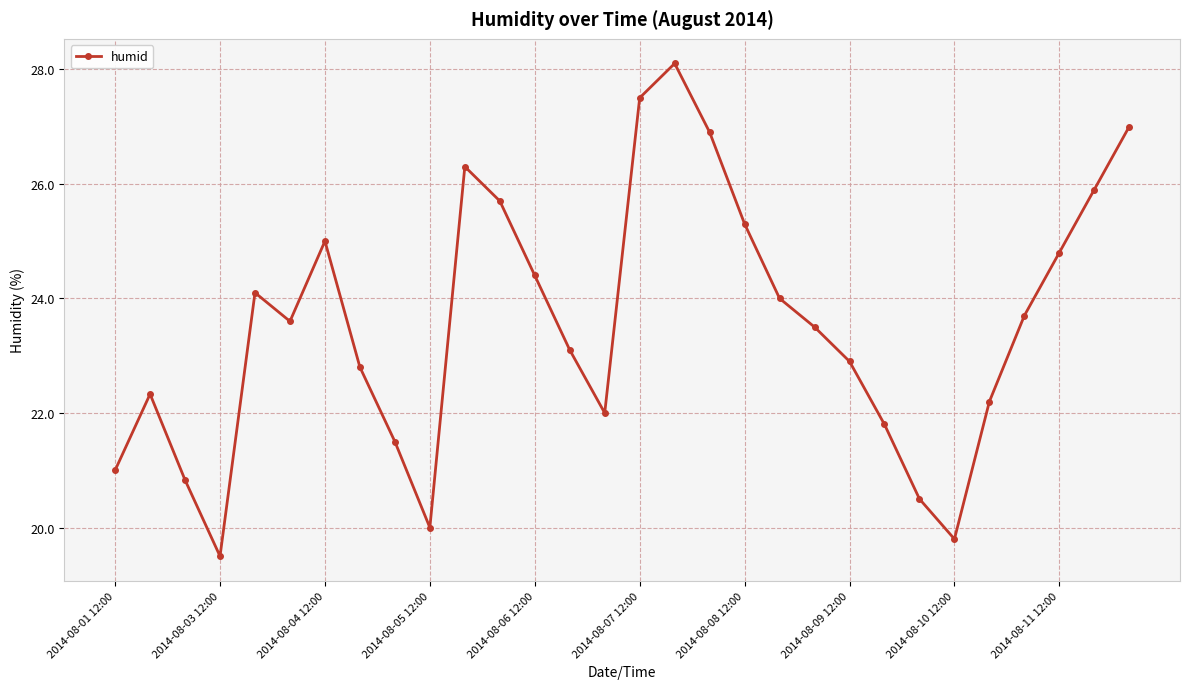

What is the value of the 23rd point from the left?

21.8